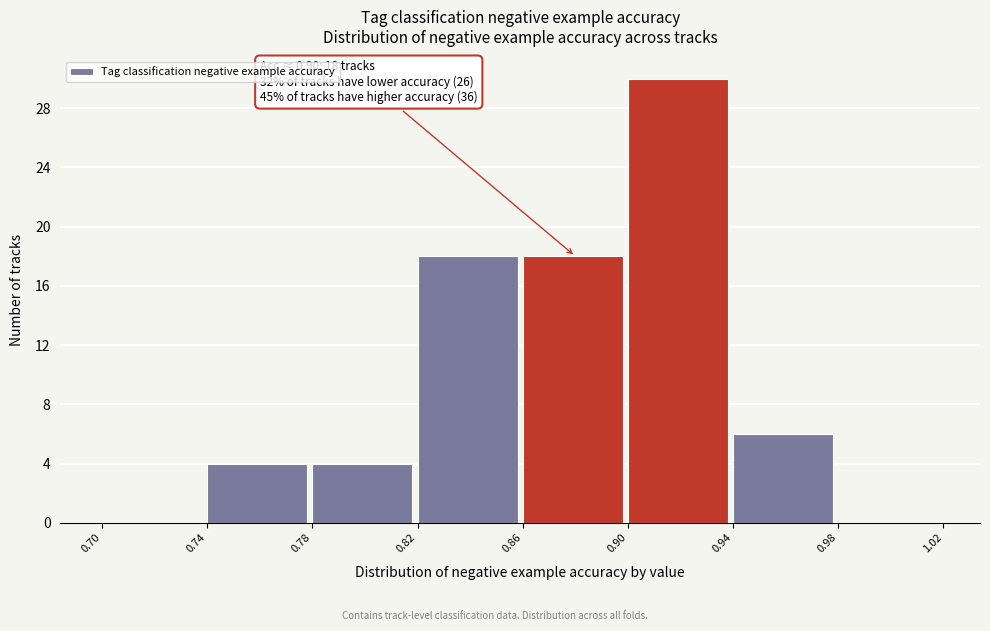

Which range on the x-axis has the tallest bar?

0.90 to 0.94